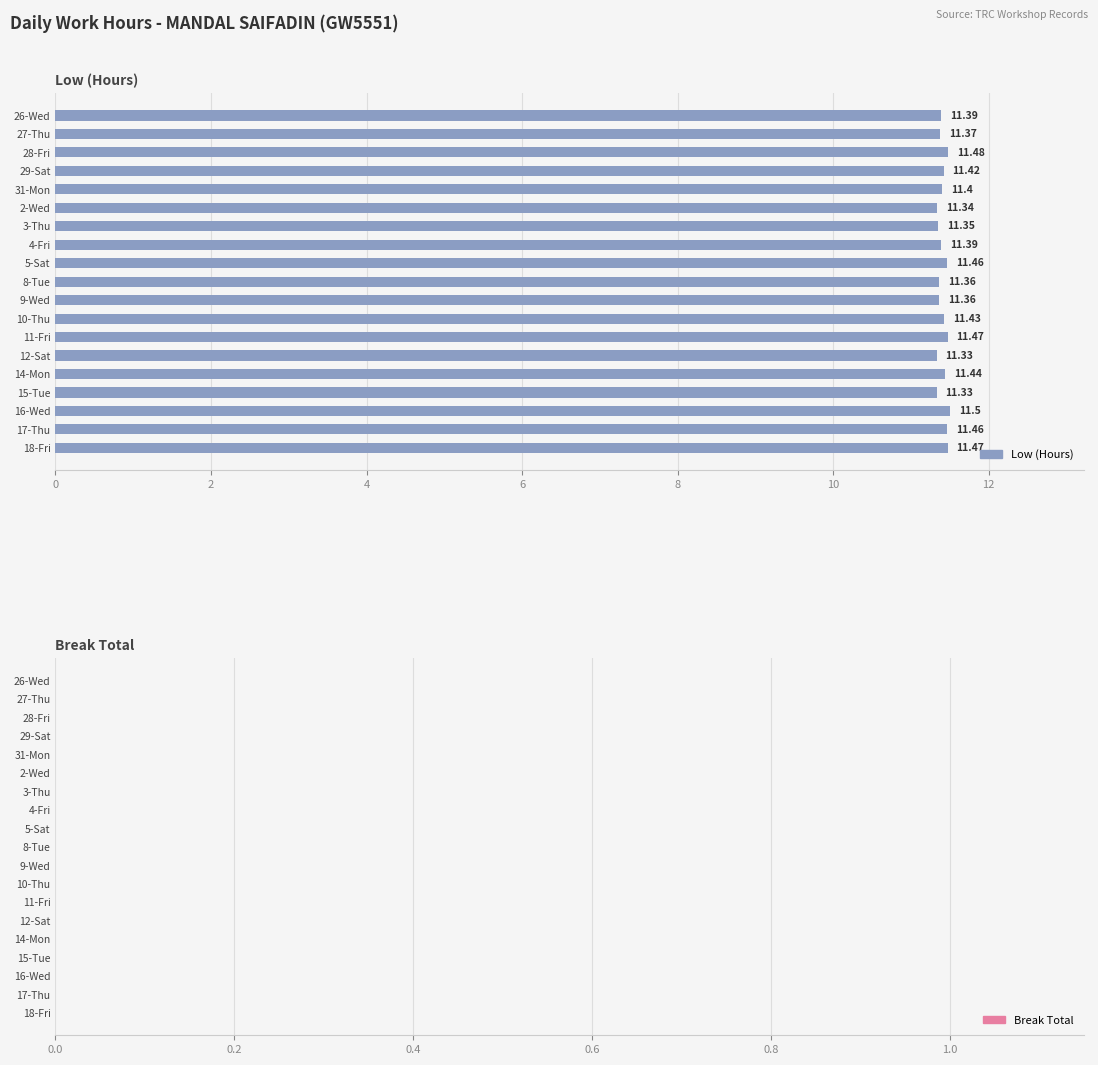

How many categories are shown in the chart?

19